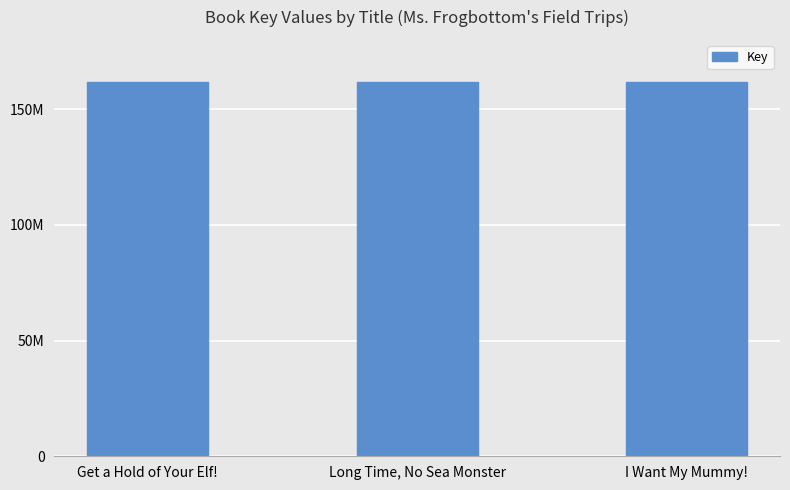

Read the value at Long Time, No Sea Monster, to the nearest 50.

161733350